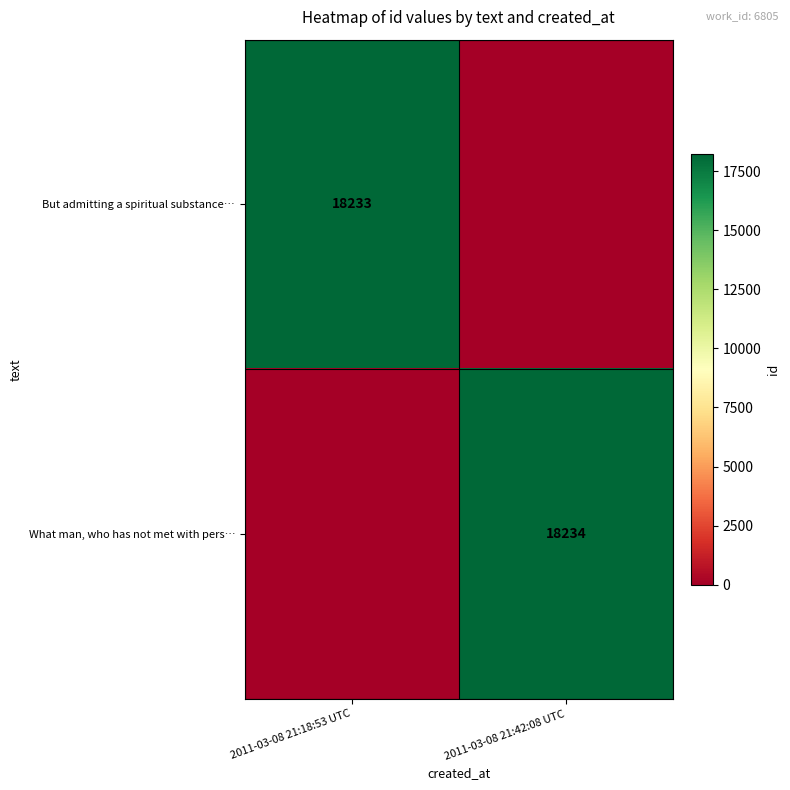

What is the spread (max minus min) of values at 2011-03-08 21:42:08 UTC?

18234